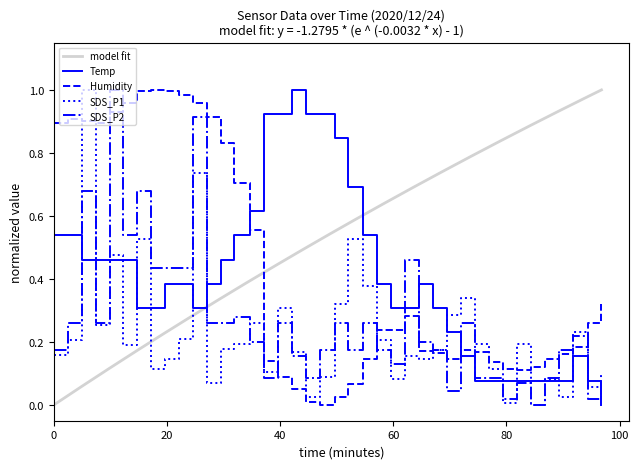

After their last crossing, which series has the higher values: Humidity or Temp?

Humidity